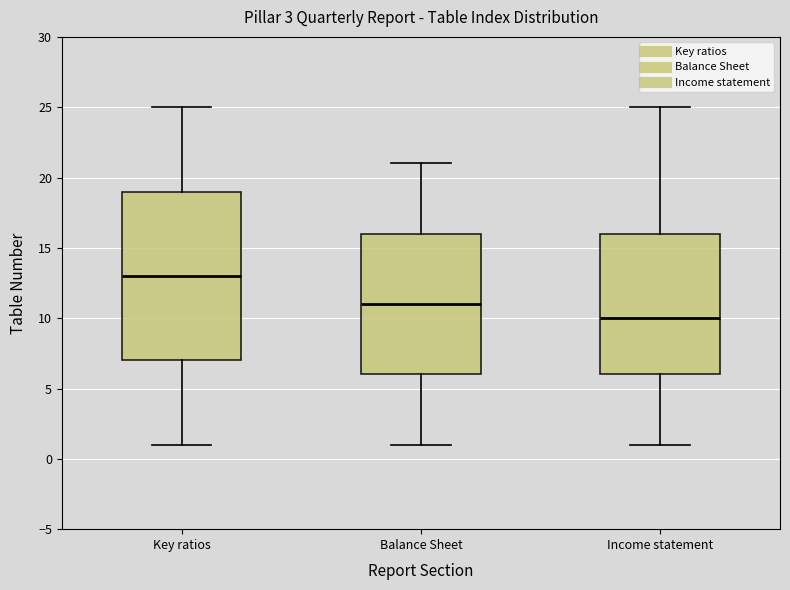

Reading left to right, transcribe this box plot: for each box, give where its median line is, the range the box spans, and where its two whiskers end, as read against the y-axis. The values are not printed on the chart, so give them approximately, as read against the axis.

Key ratios: median 13, box 7 to 19, whiskers 1 to 25
Balance Sheet: median 11, box 6 to 16, whiskers 1 to 21
Income statement: median 10, box 6 to 16, whiskers 1 to 25